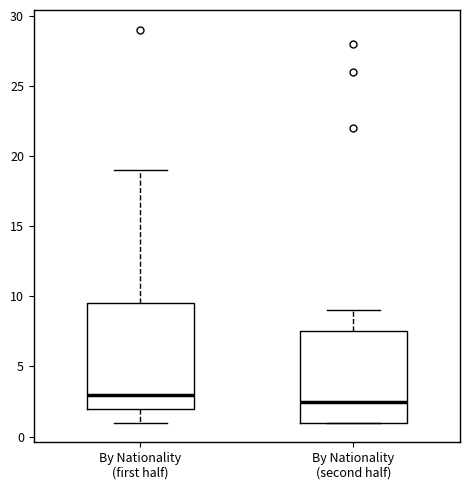

Reading left to right, transcribe this box plot: for each box, give where its median line is, the range the box spans, and where its two whiskers end, as read against the y-axis. The values are not printed on the chart, so give them approximately, as read against the axis.

By Nationality (first half): median 3.0, box 2.0 to 9.5, whiskers 1.0 to 19.0
By Nationality (second half): median 2.5, box 1.0 to 7.5, whiskers 1.0 to 9.0